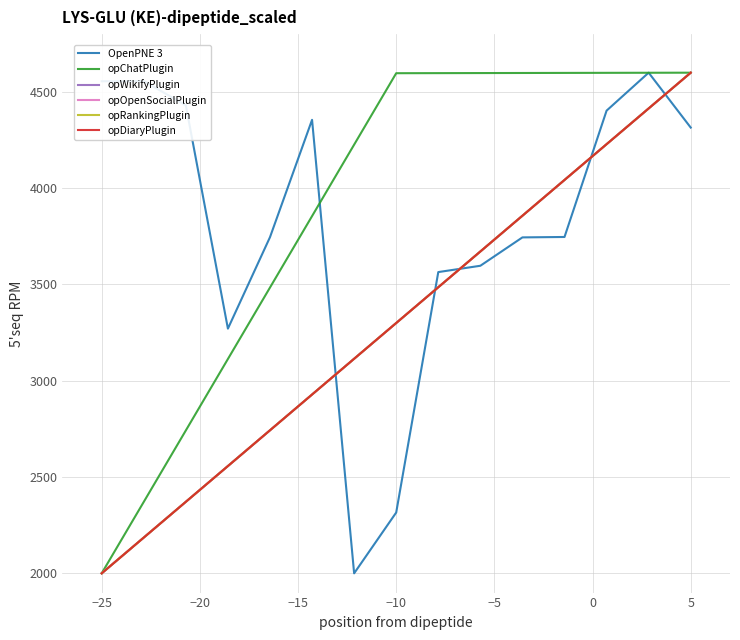

Does the chart display data point markers on the line(s)?

No